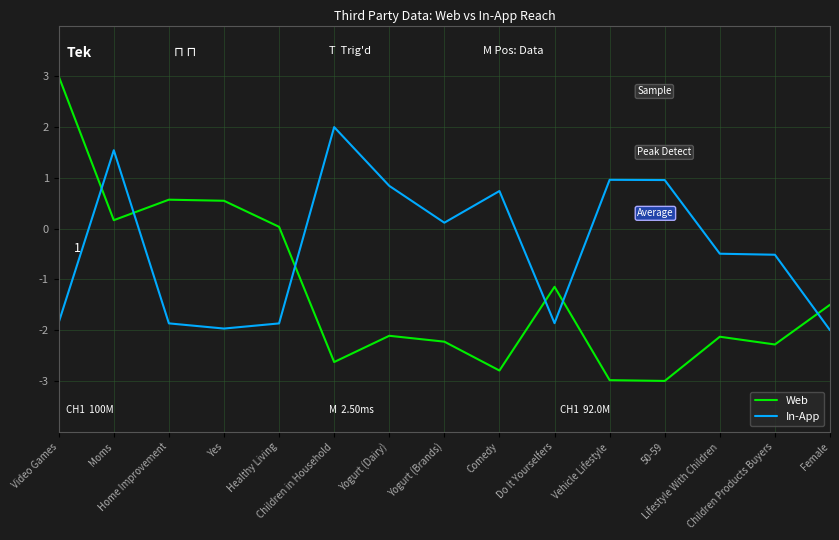

What value does the In-App series have at Comedy?

0.7